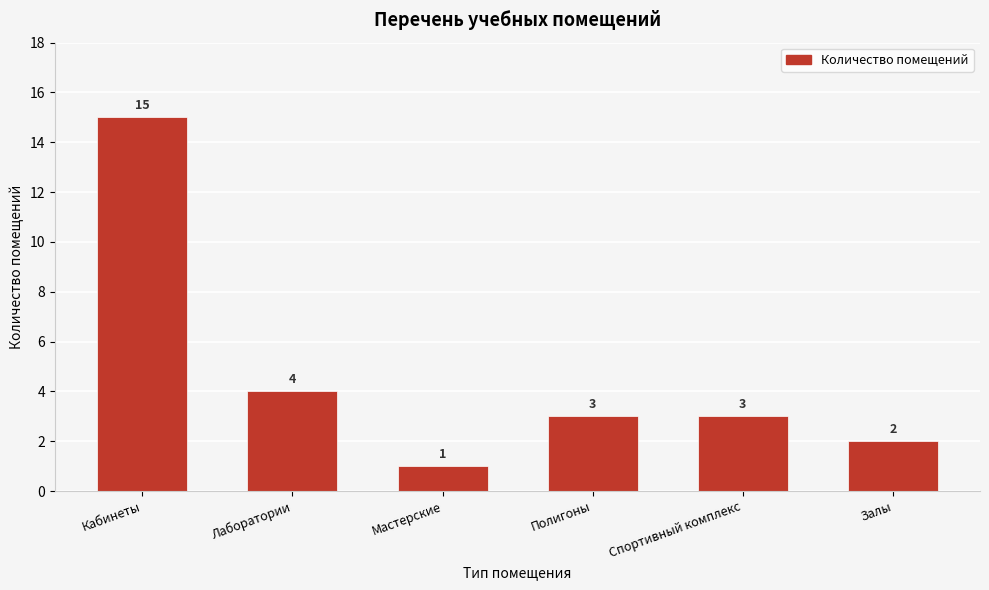

Reading left to right, extract all data points from this chart.

15	4	1	3	3	2